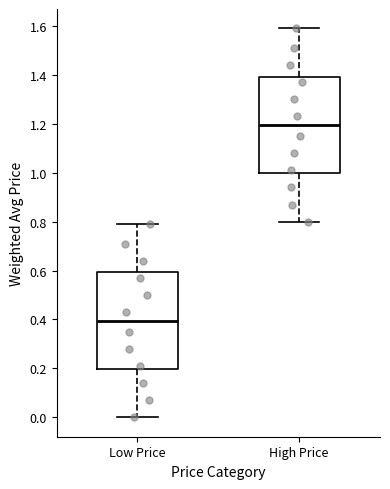

Which box's median line is the highest?

High Price